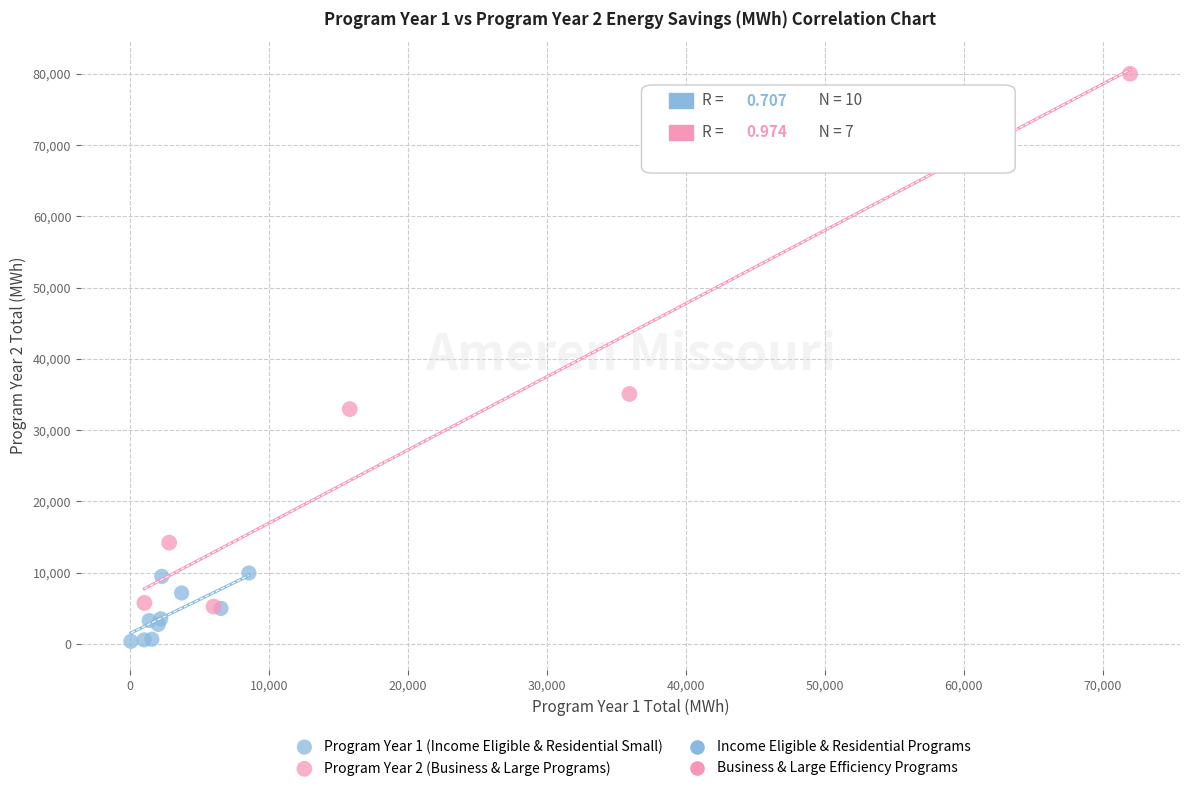

Which series reaches the minimum Y coordinate?

Program Year 1 (Income Eligible & Residential Small)